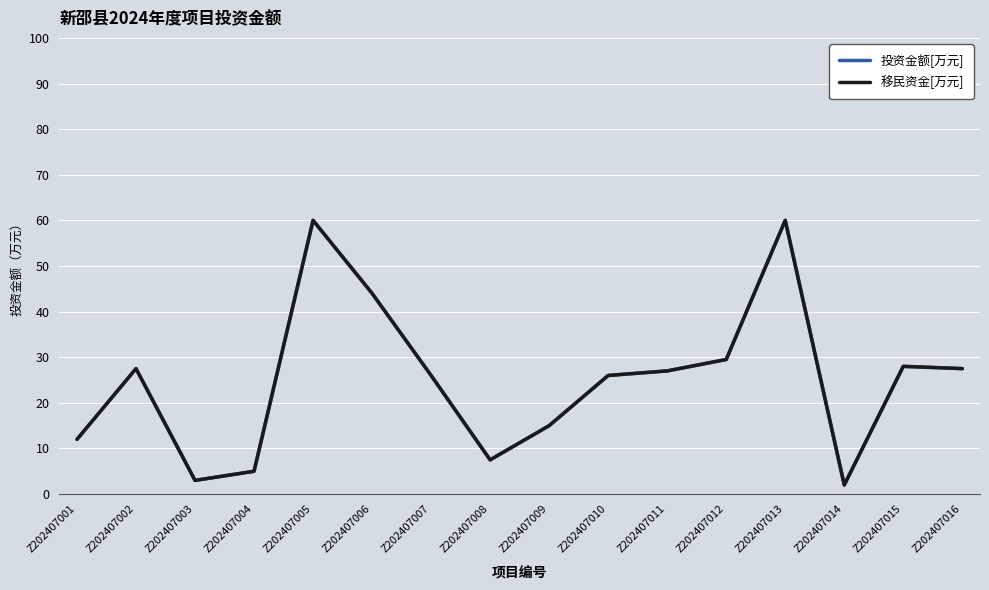

True or false: 投资金额[万元] has a value of 18.1 at Z202407002.

False